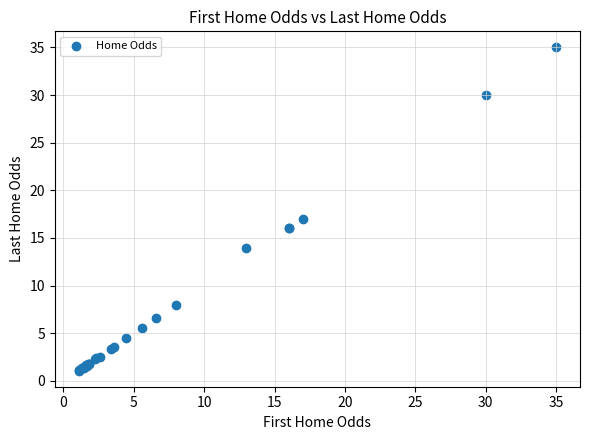

What Y value in the scatter plot is closest to 18?

17.0